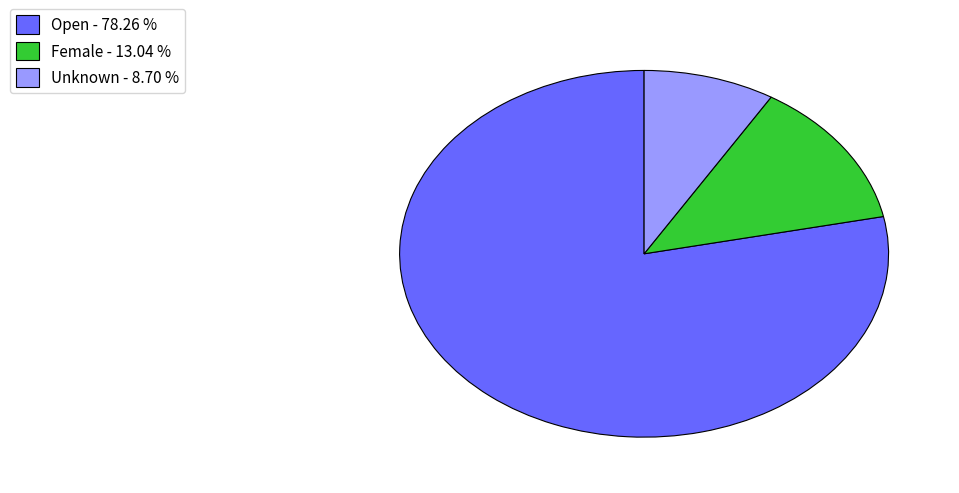

Which slice is the smallest?

Unknown